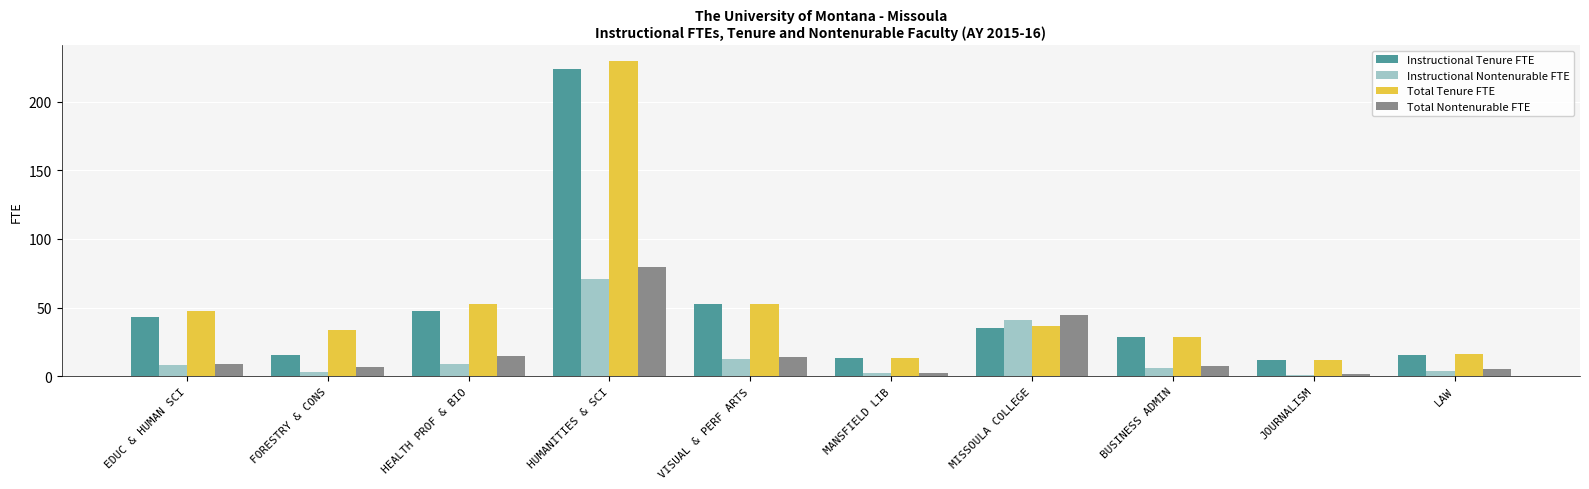

Between VISUAL & PERF ARTS and LAW, which series saw the biggest shift?

Instructional Tenure FTE